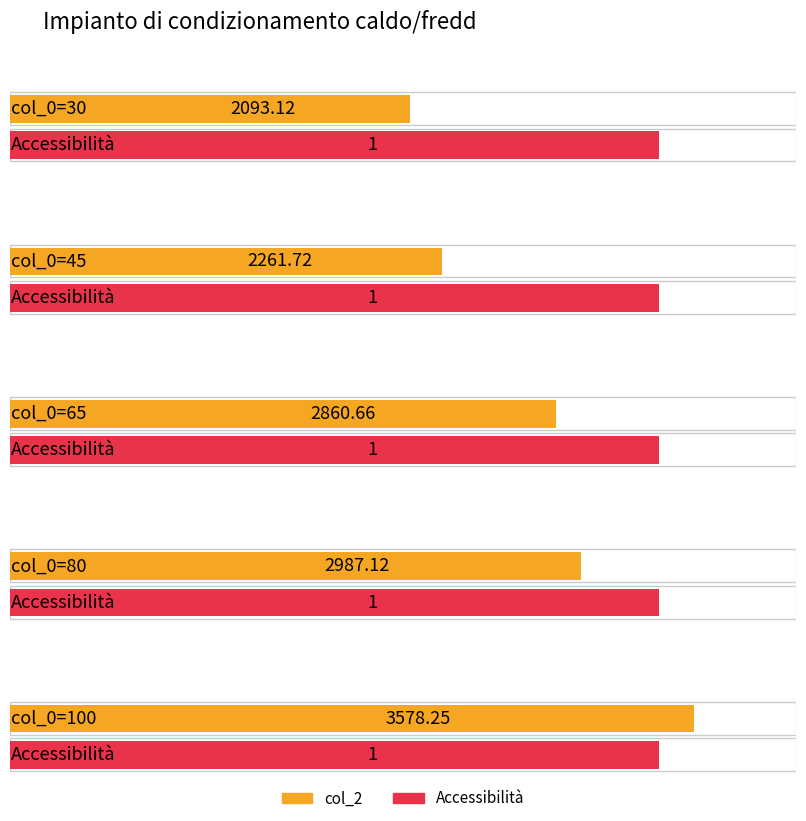

Where is Accessibilità nearest to the value 1?

30